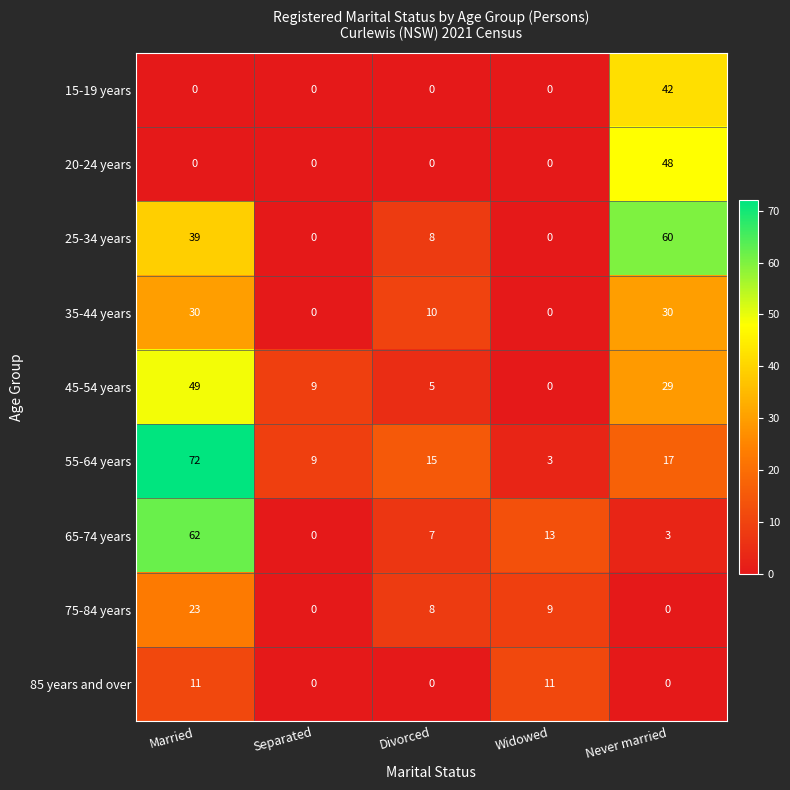

Which category has the highest value in the 55-64 years series?

Married